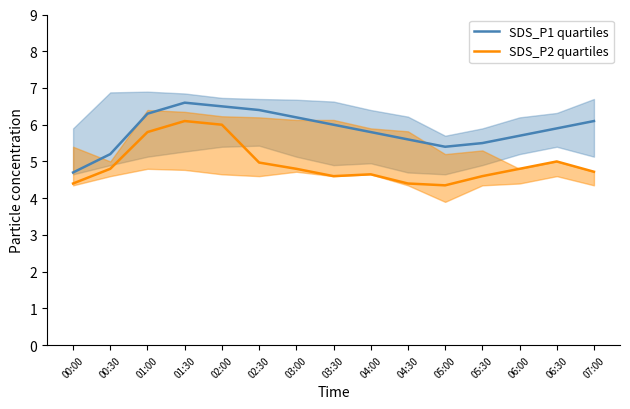

What is the difference between the SDS_P1 quartiles values at 07:00 and 00:00?

1.4